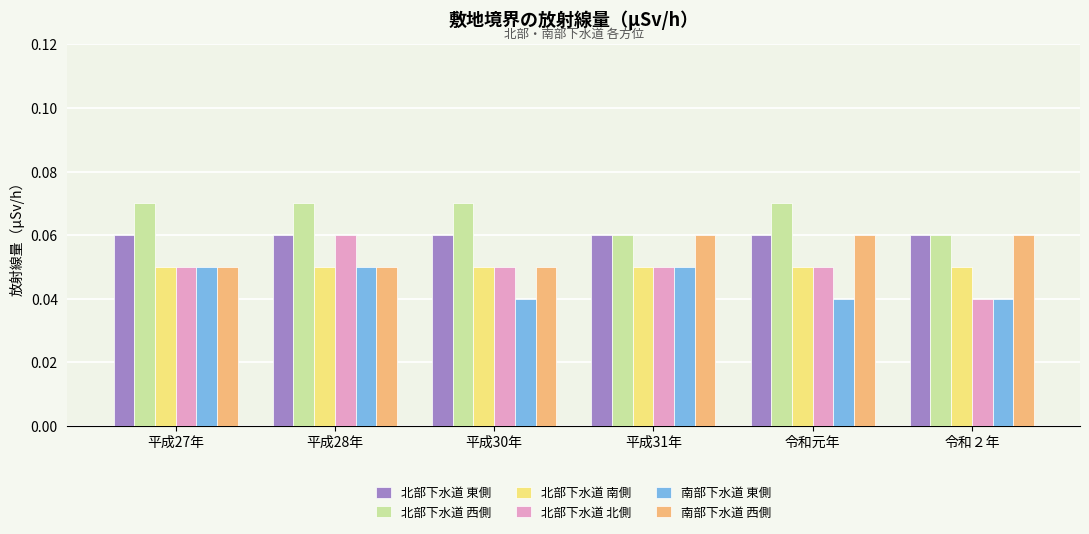

True or false: 南部下水道 西側 has a value of 0.0 at 平成30年.

False